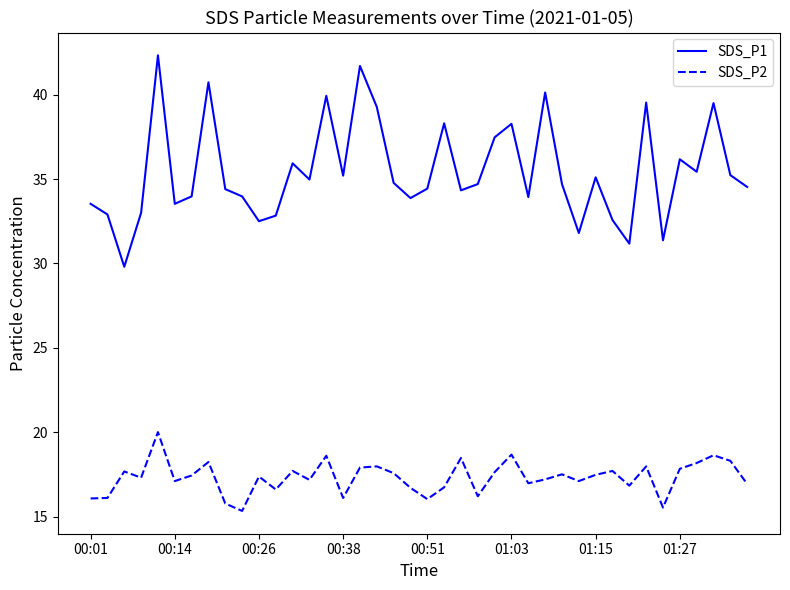

Rank the series by their maximum value, from lowest to highest.

SDS_P2, SDS_P1